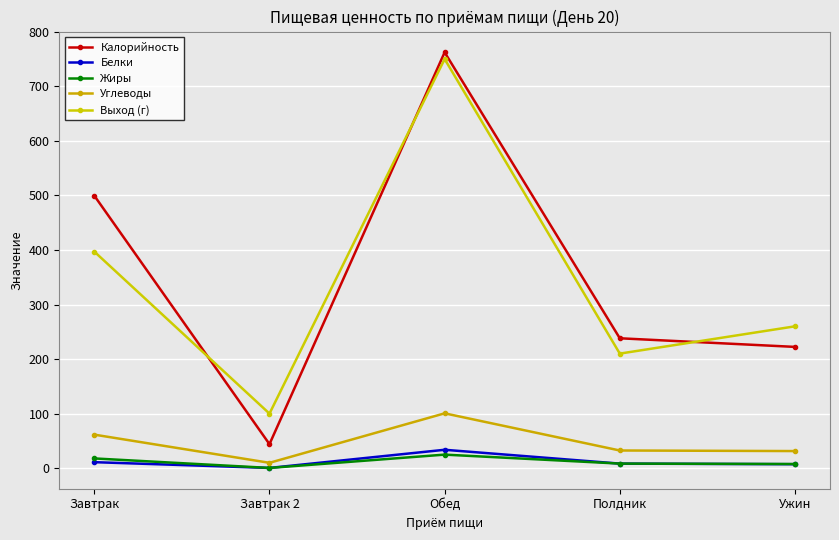

True or false: Жиры has more than 0 interior local peaks.

True